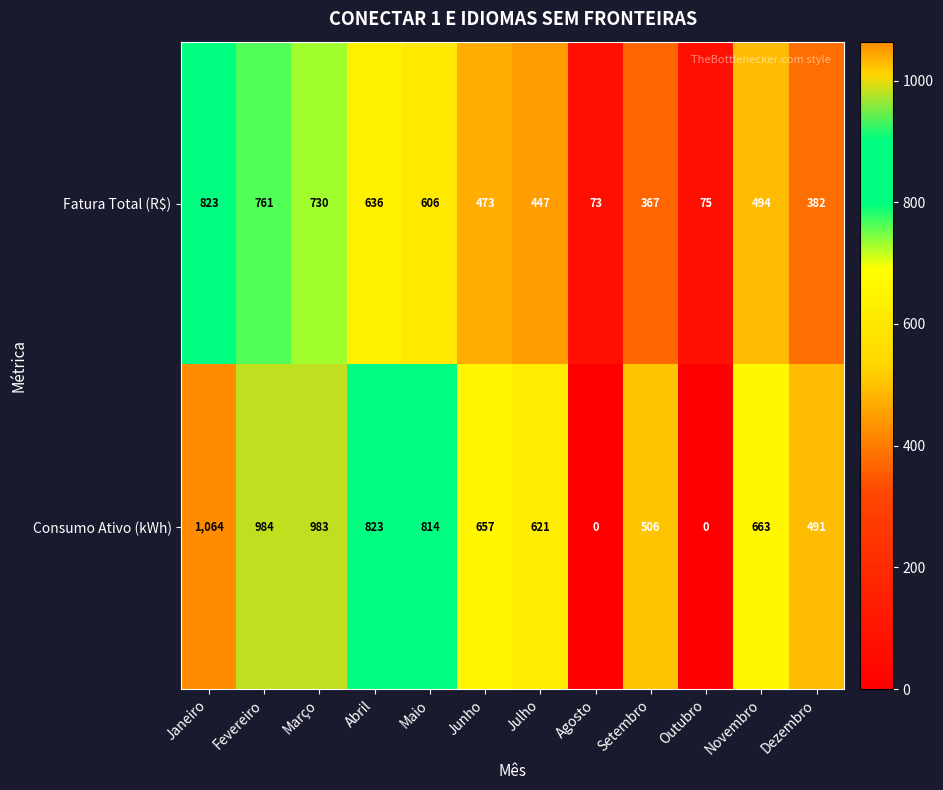

Rank the series by their maximum value, from lowest to highest.

Fatura Total (R$), Consumo Ativo (kWh)